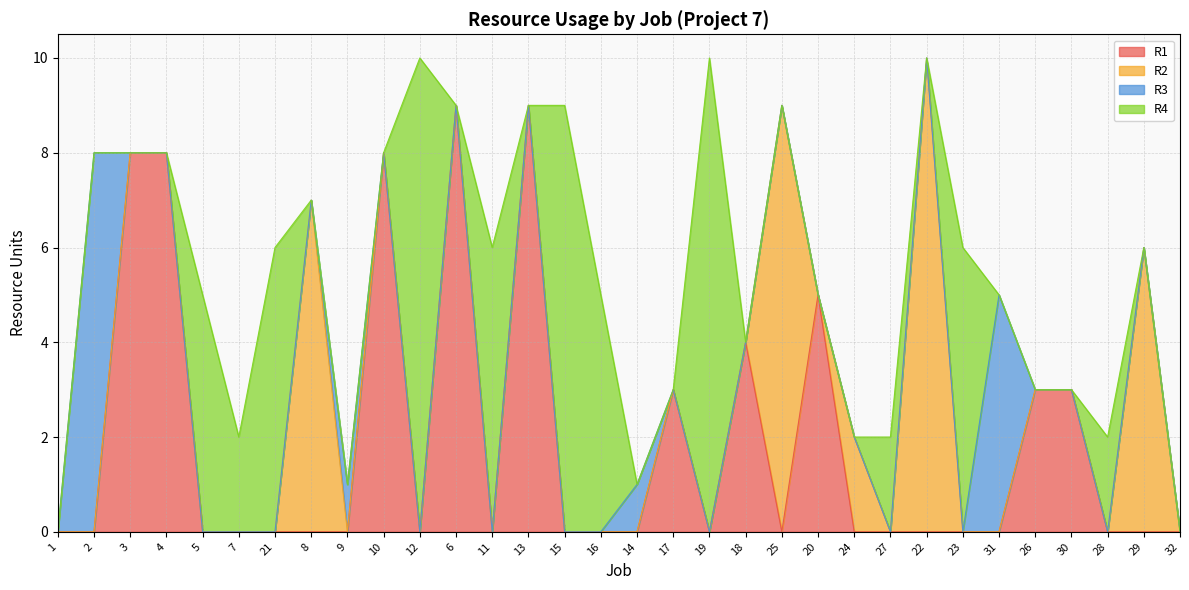

Which label corresponds to the largest value in the chart?

22